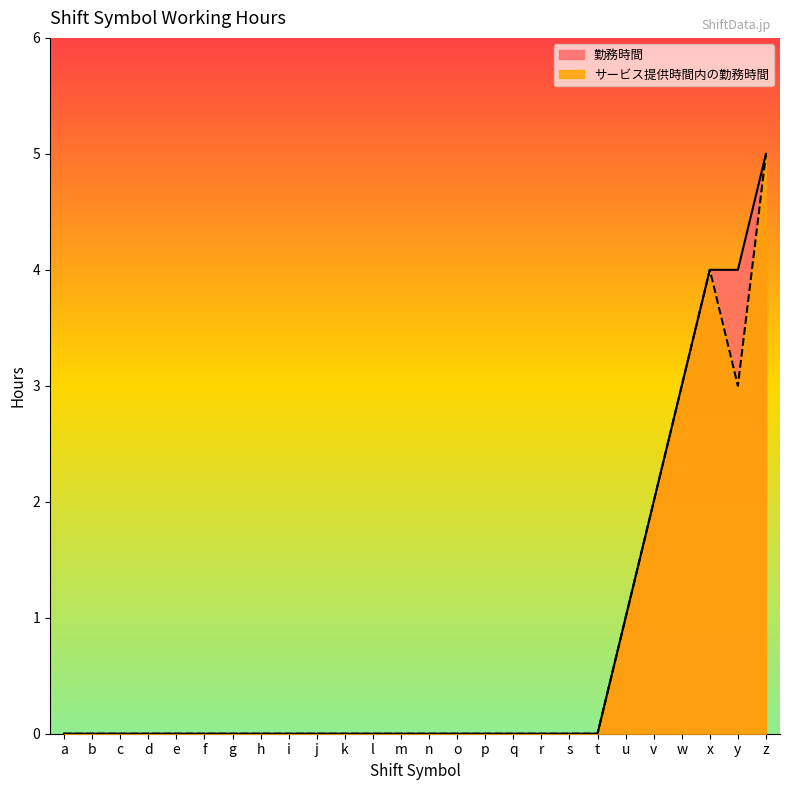

How many lines are shown in the chart?

2